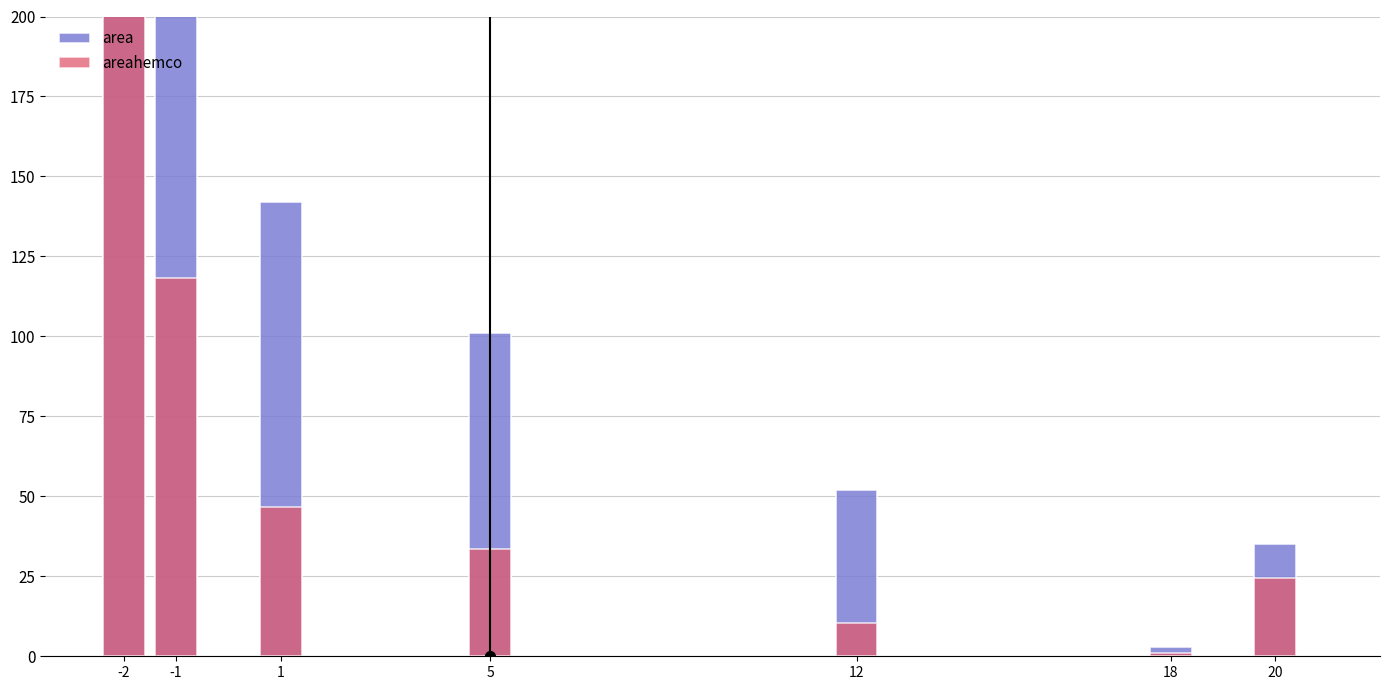

True or false: area has a value of 52.0 at 12.

True